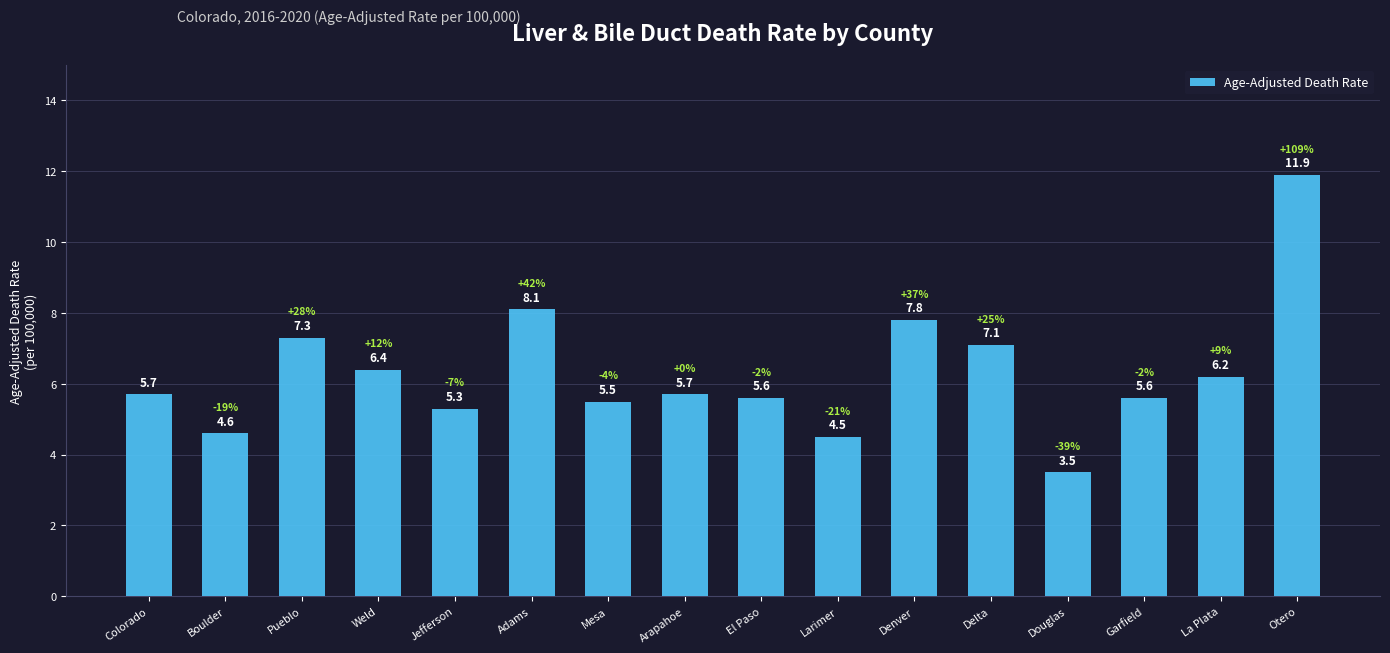

What position from the right is La Plata?

2